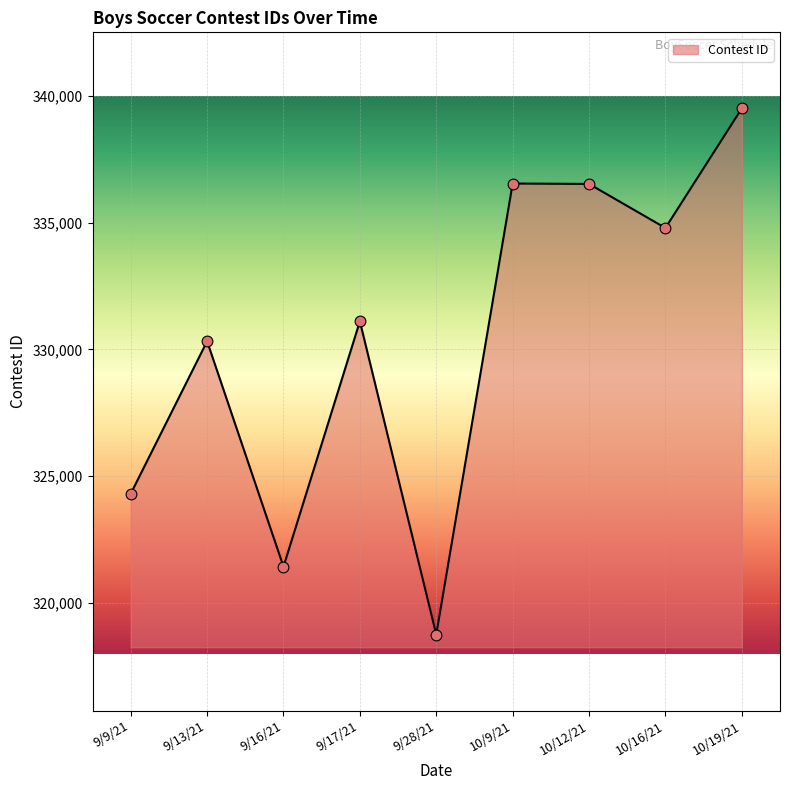

Approximately how many times larger is the value at 10/16/21 compared to 9/16/21?

1.0